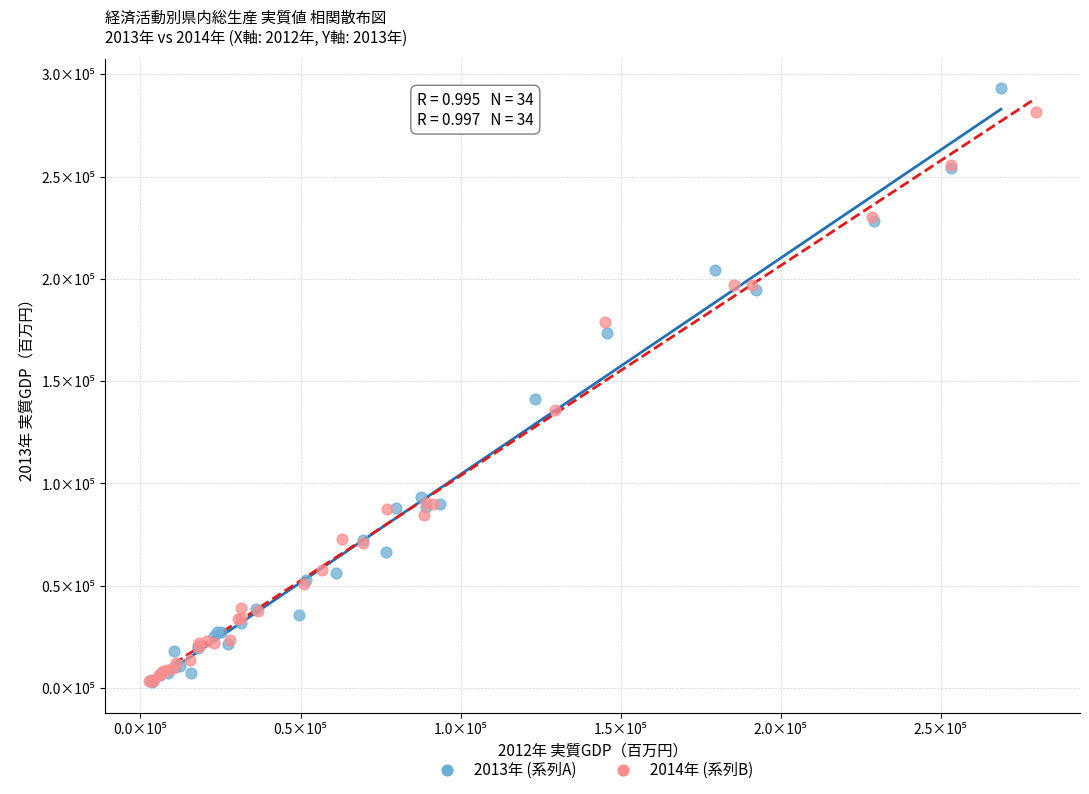

Which series has the widest spread of Y values?

2013年 (系列A)